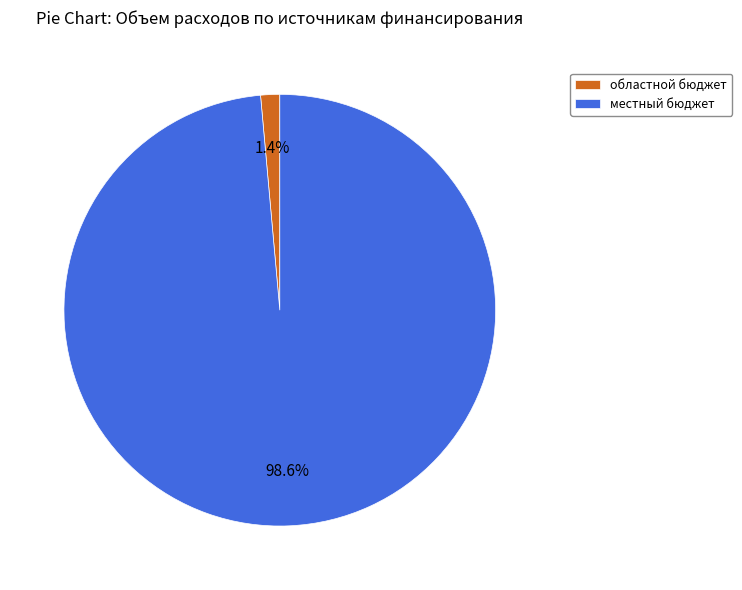

What is the largest slice in the pie chart?

местный бюджет